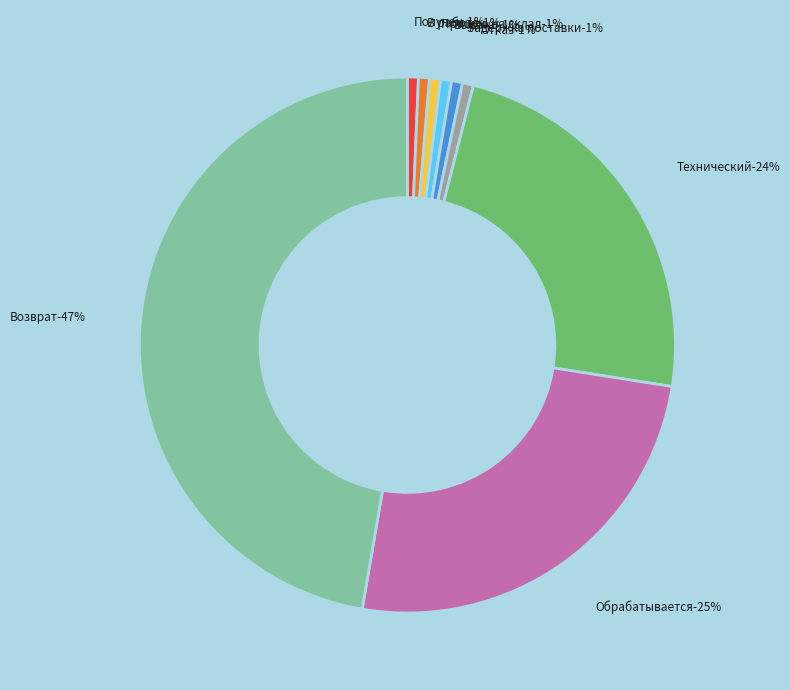

What percentage is the Отказ slice, to the nearest percent?

1%